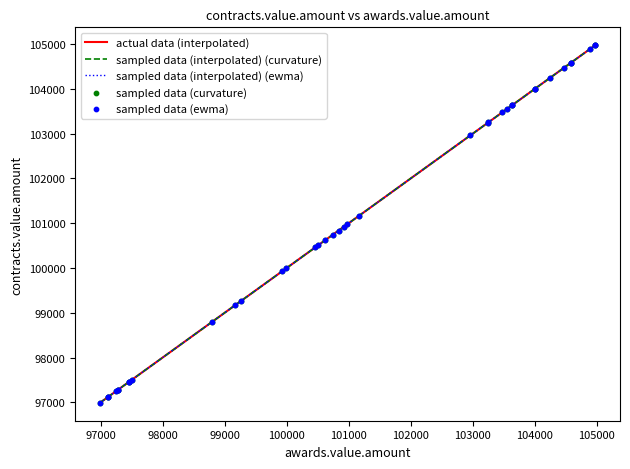

Is the value of sampled data (interpolated) (curvature) at 104000 greater than the value of actual data (interpolated) at 15?

No